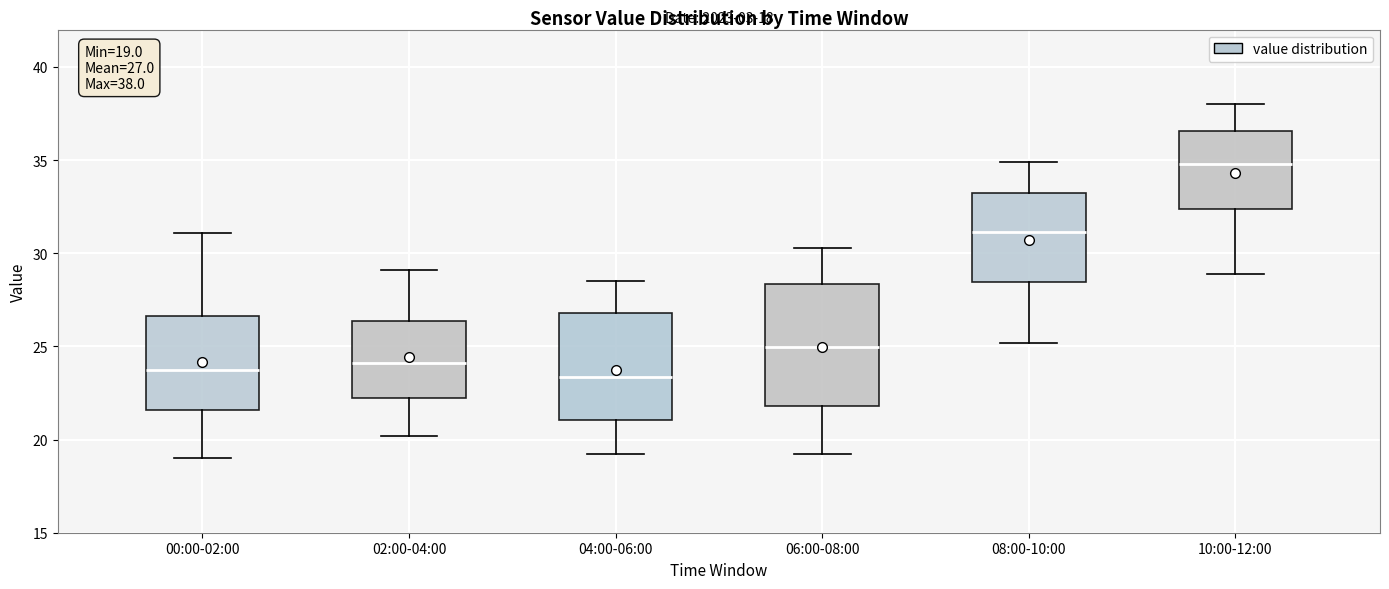

Comparing the boxes themselves (not the whiskers), which one is the tallest?

06:00-08:00